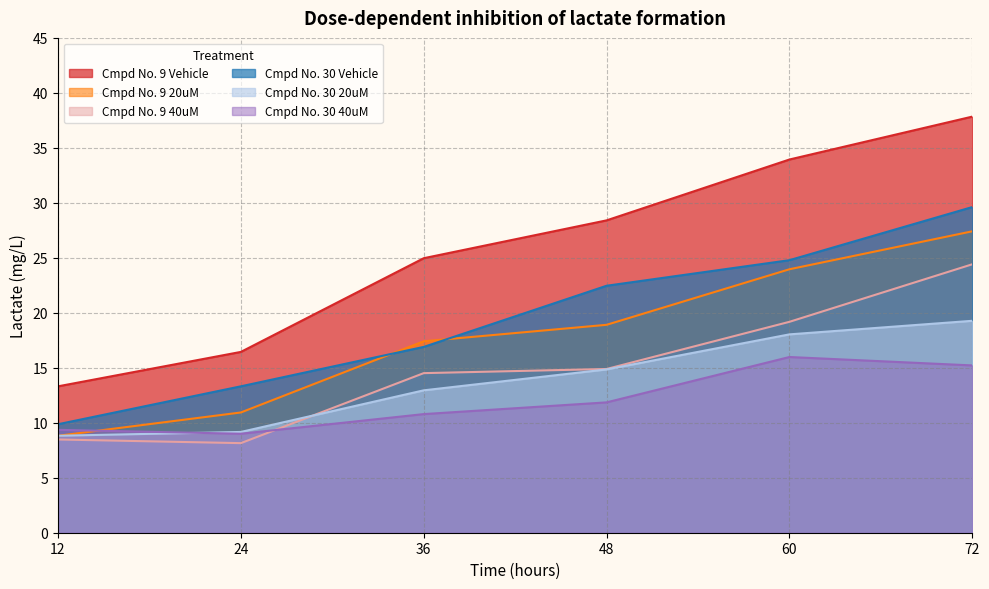

True or false: Cmpd No. 30 40uM and Cmpd No. 30 Vehicle cross at least once.

False